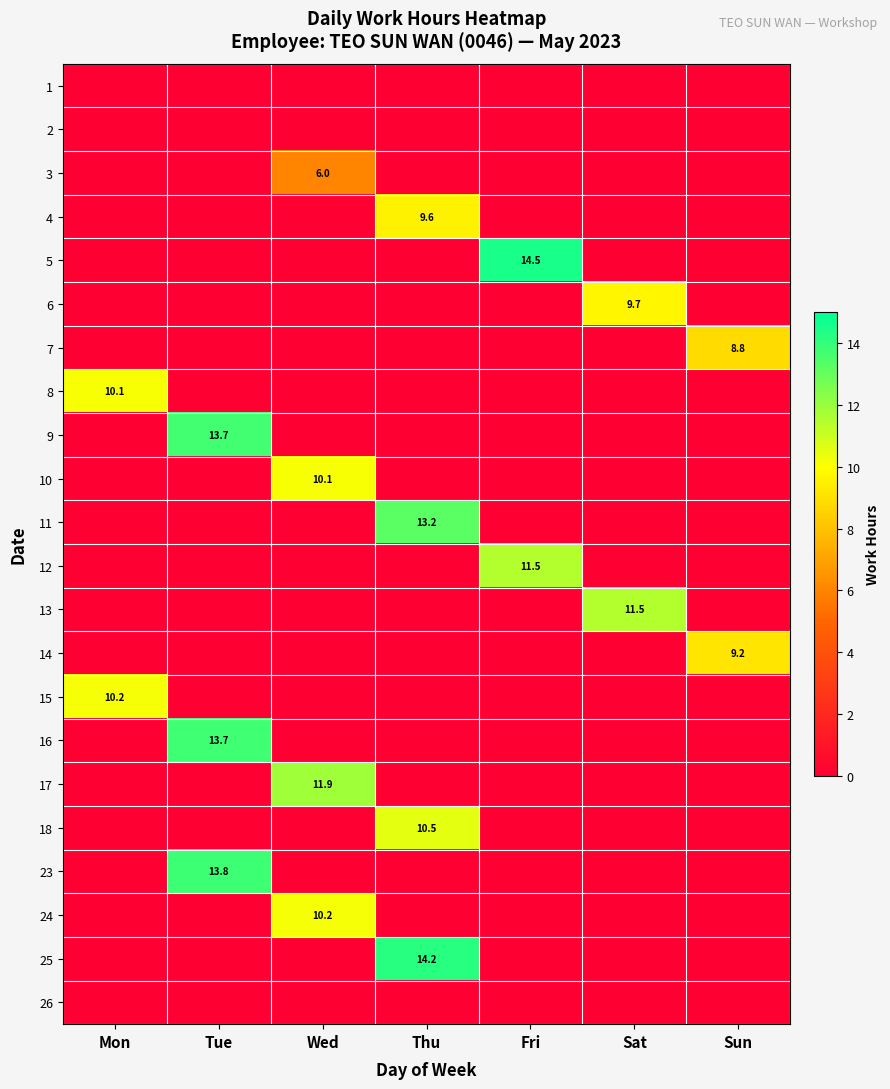

Is it true that 25 equals 19.7 at Thu?

False